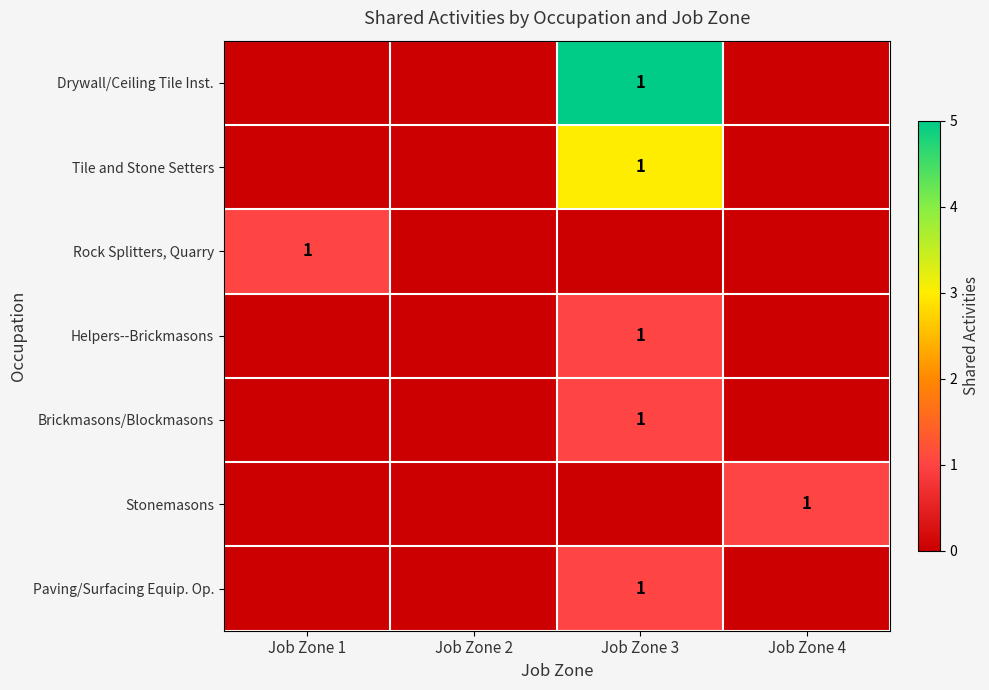

The value of Stonemasons at Job Zone 4 is 2. True or false?

False